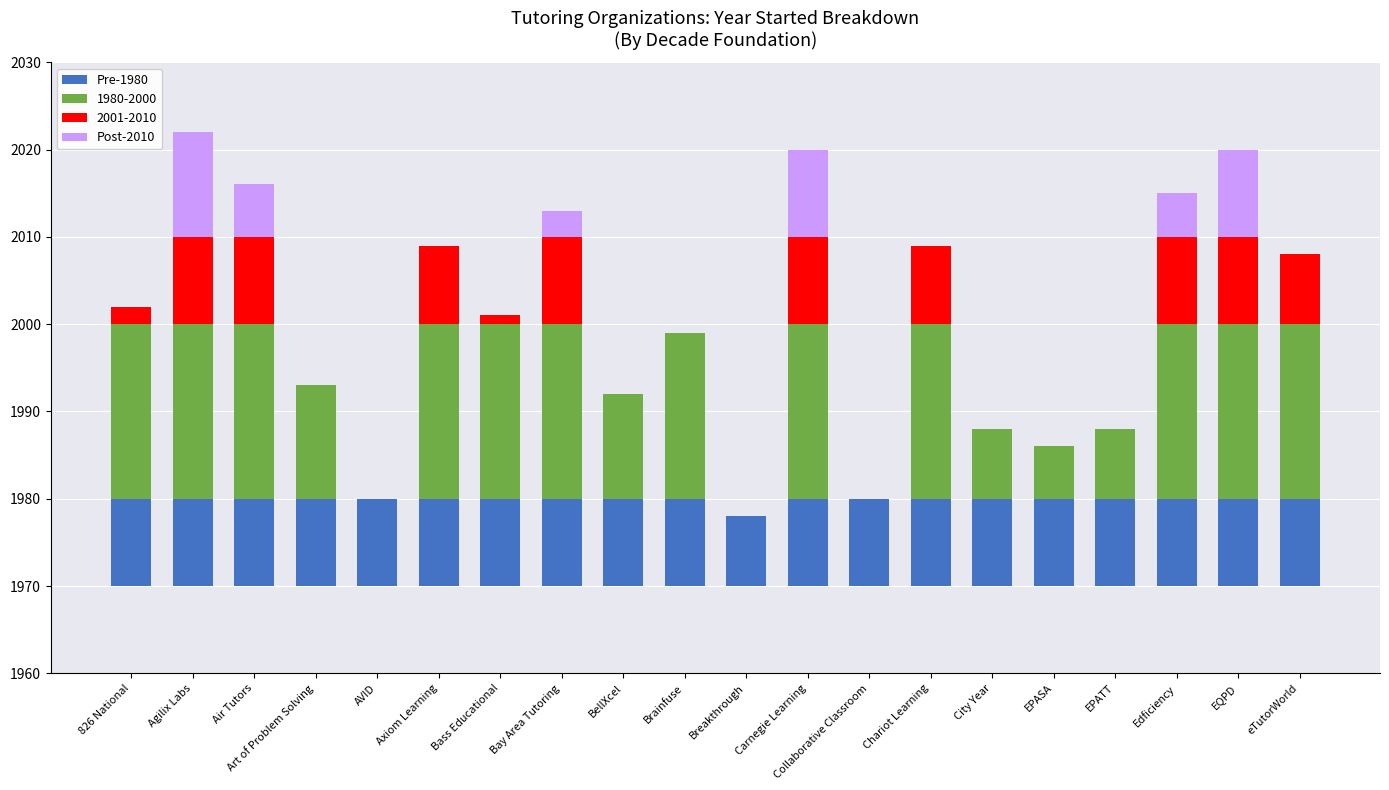

At which category is the sum across all series the highest?

Agilix Labs